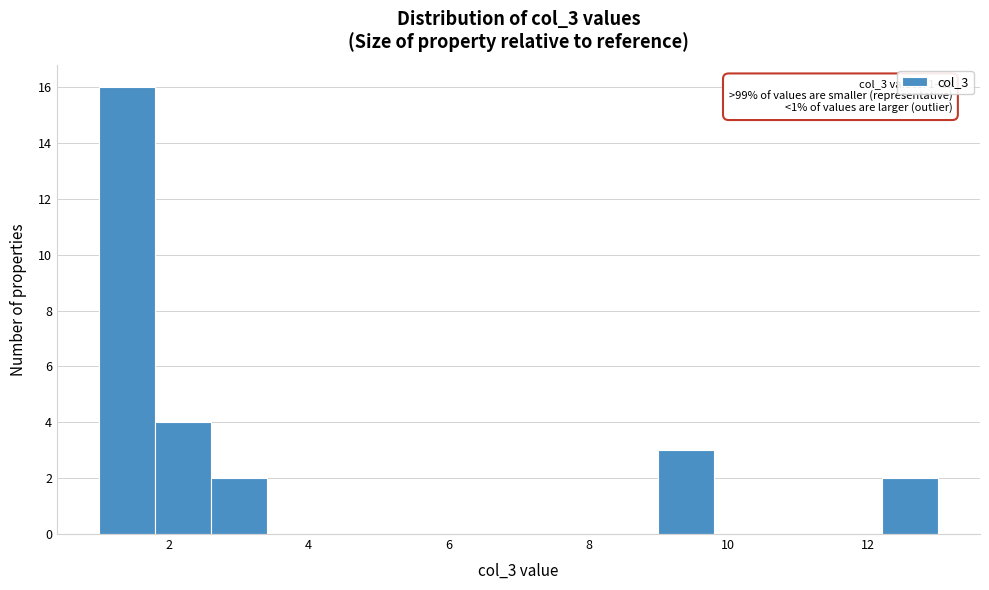

Which range on the x-axis has the tallest bar?

1.0 to 1.8